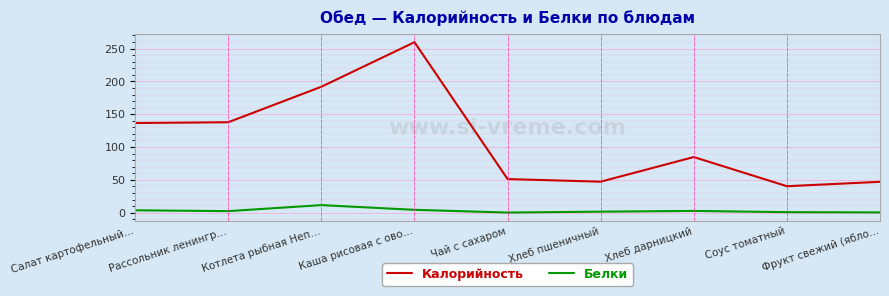

At Котлета рыбная Неп…, list the series in order from largest to smallest.

Калорийность, Белки